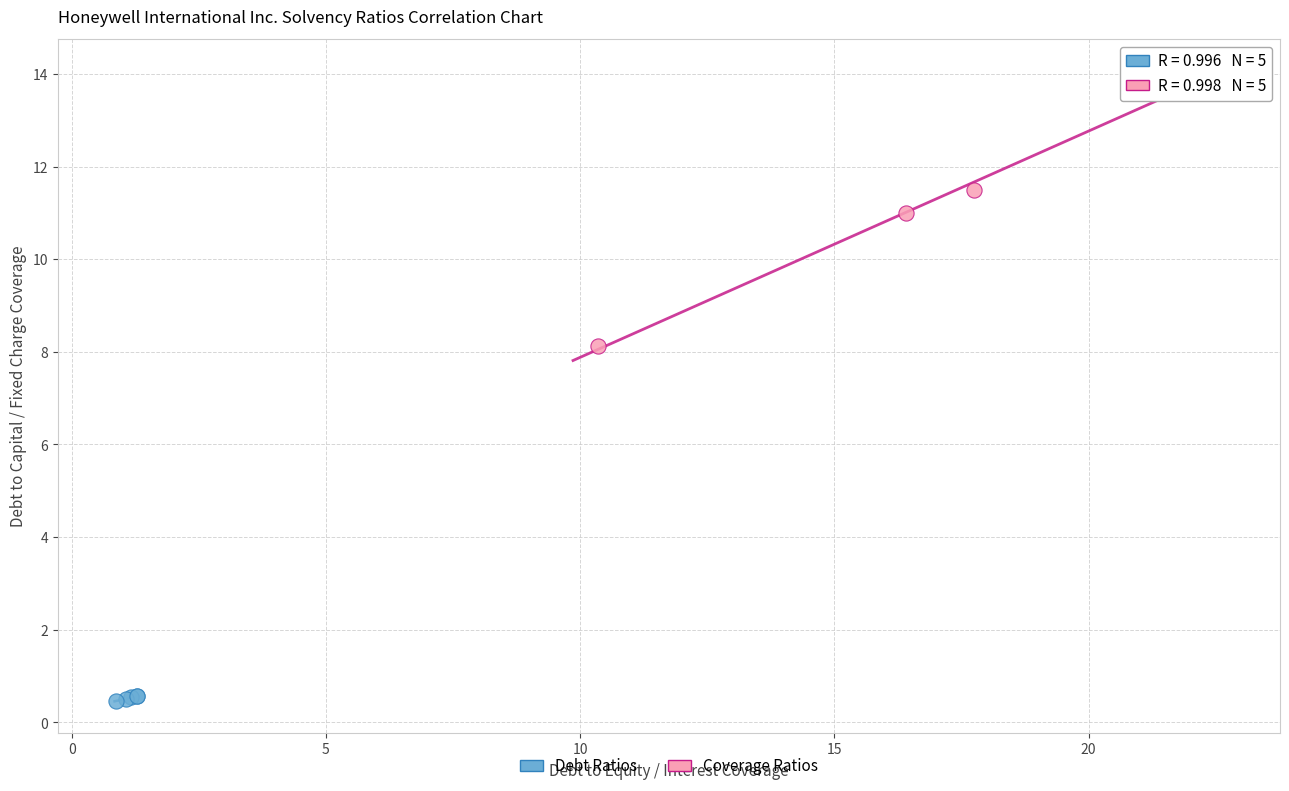

Which series reaches the maximum Y coordinate?

Coverage Ratios